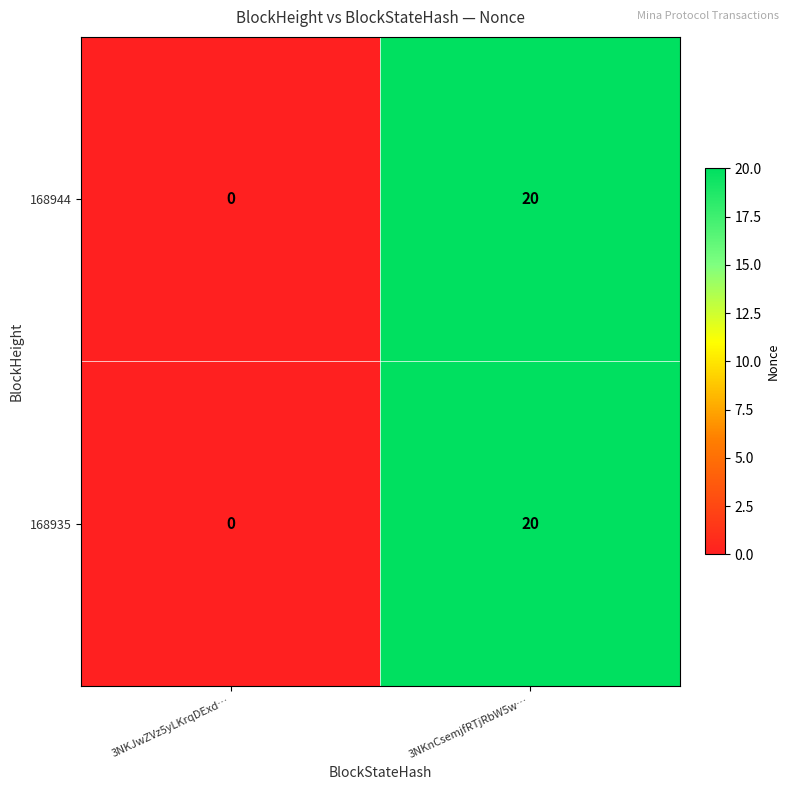

At how many categories does at least one series exceed 11?

1